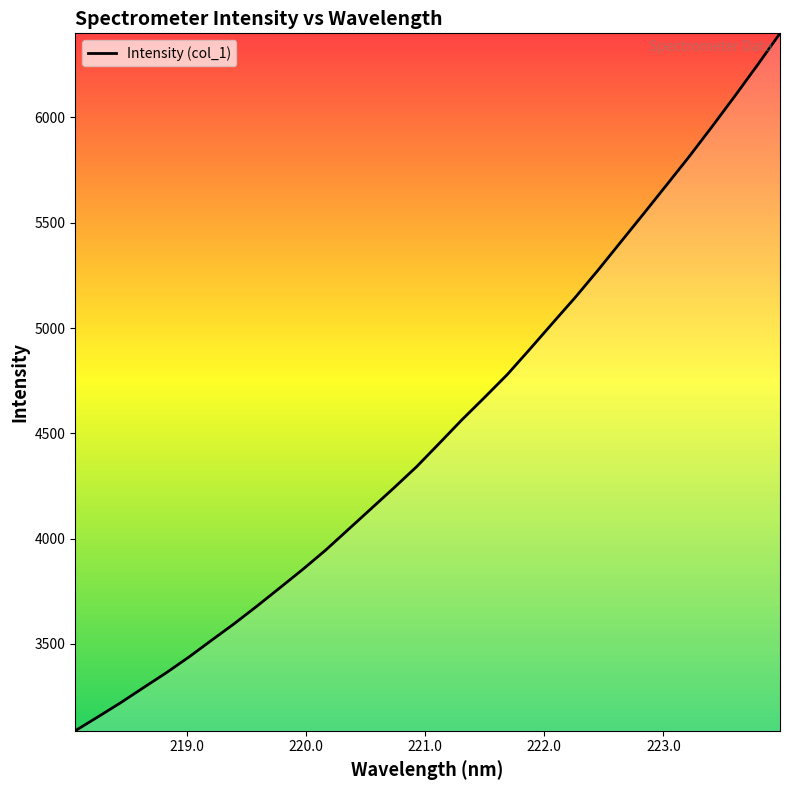

What is the difference between the maximum and minimum values?

3311.5